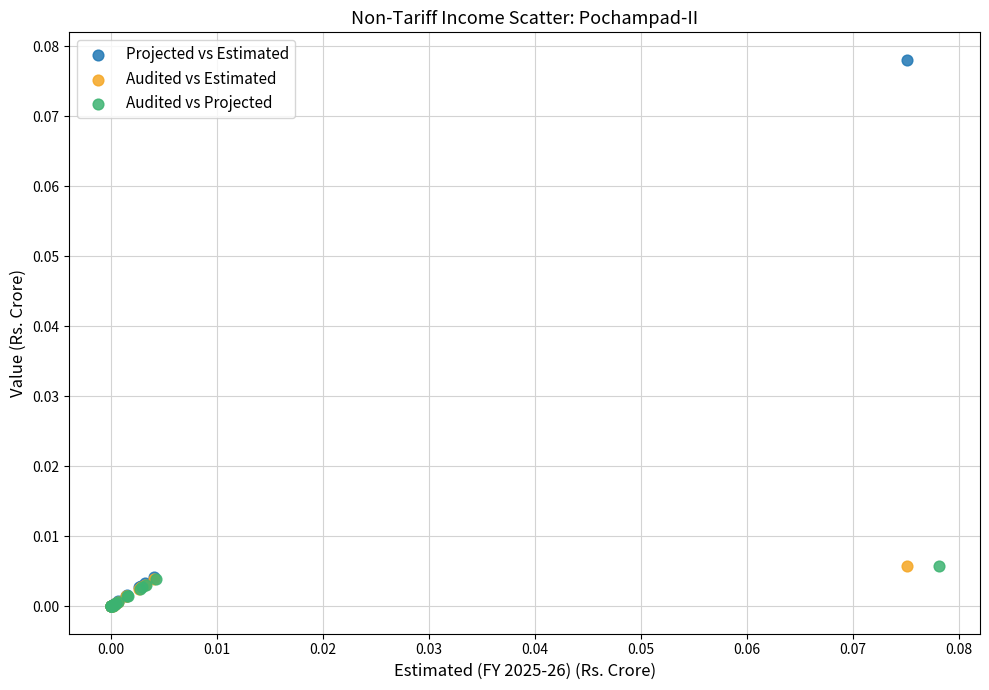

Which series reaches the maximum Y coordinate?

Projected vs Estimated